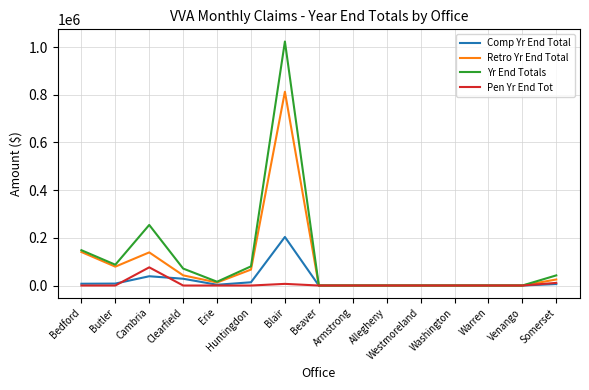

List the series in order of their peak value, highest first.

Yr End Totals, Retro Yr End Total, Comp Yr End Total, Pen Yr End Tot